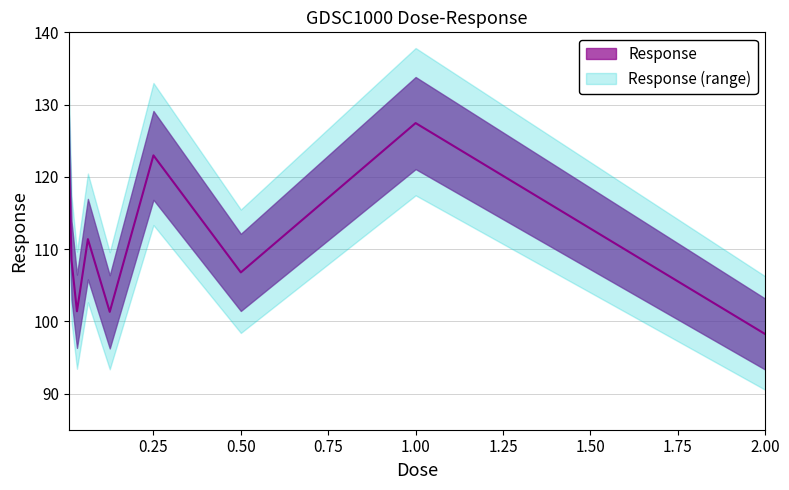

What is the sum of the values at 0.0625 and 0.5?

218.2